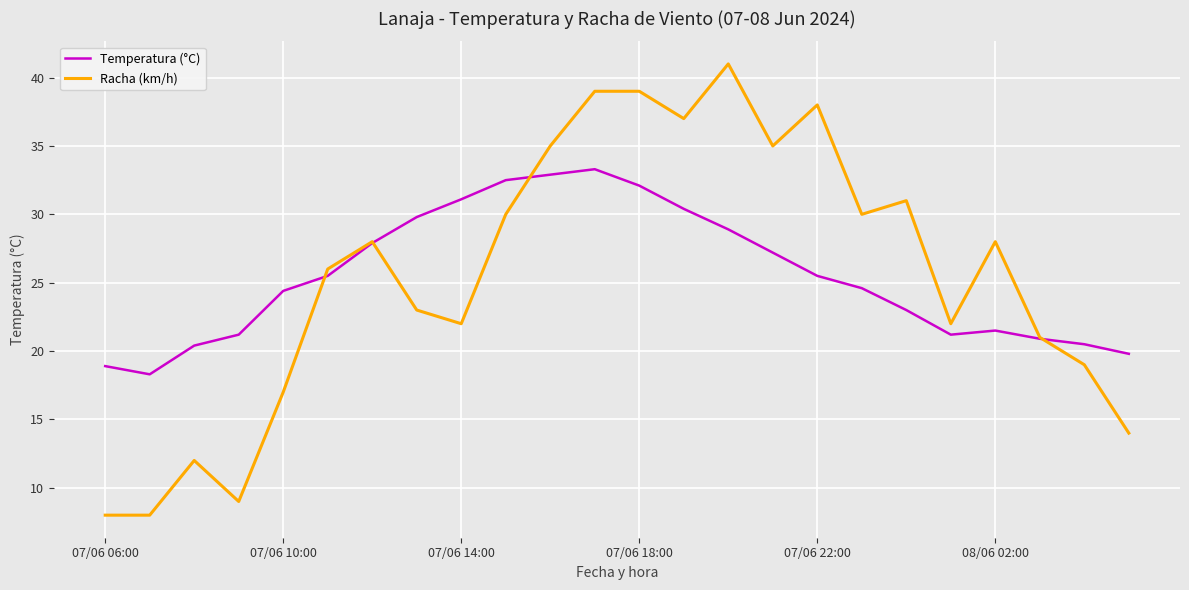

What is the greatest value displayed?

41.0